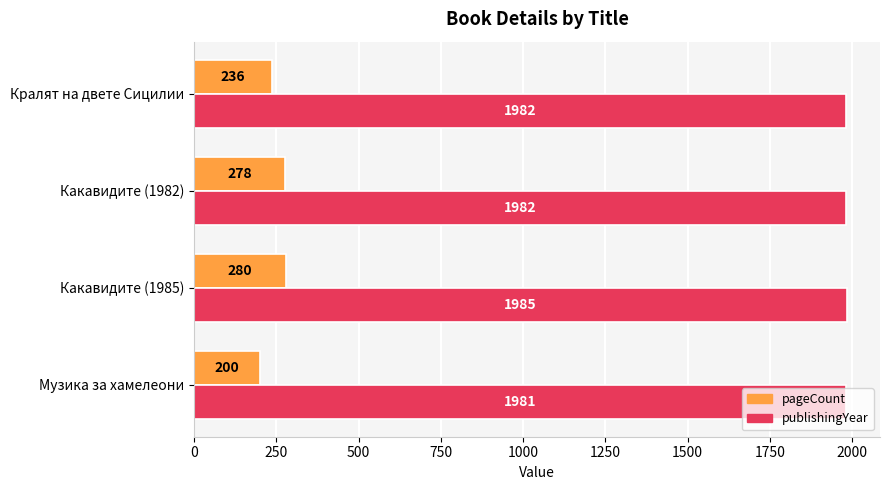

What is the maximum value shown in the chart?

1985